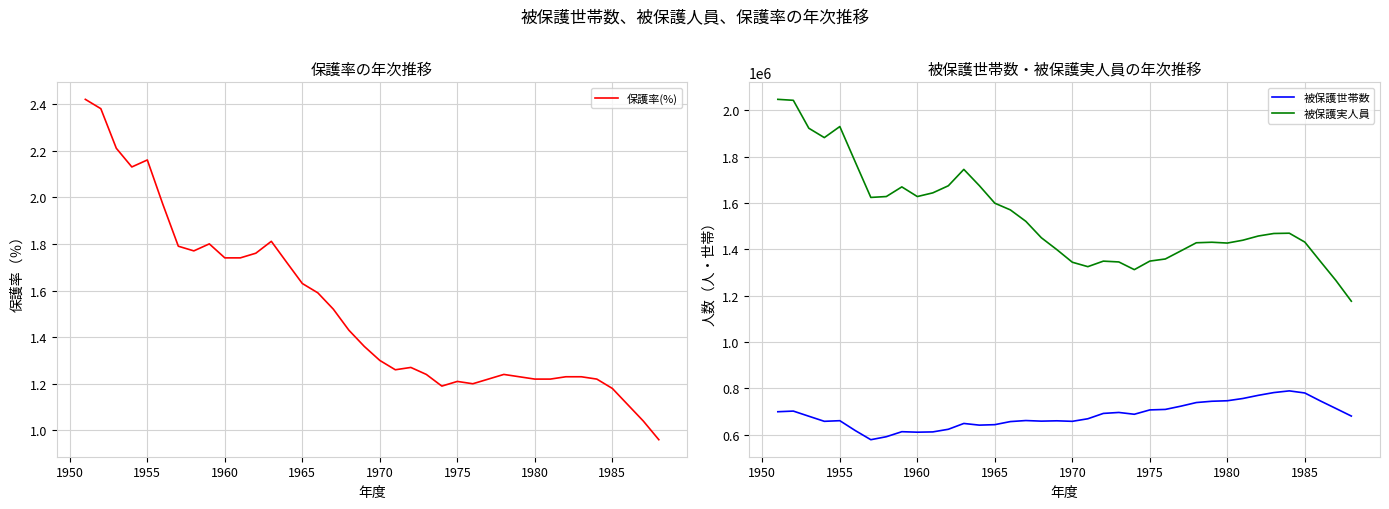

The 保護率(%) series shows 0.7 at 1975. True or false?

False